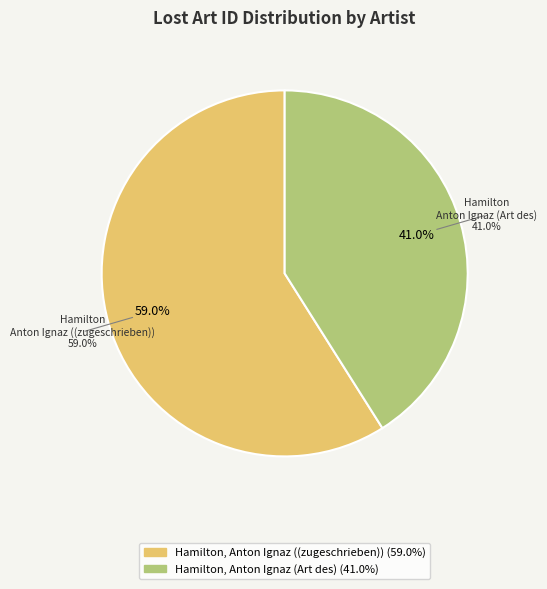

Approximately how many times larger is the value at Hamilton, Anton Ignaz (Art des) compared to Hamilton, Anton Ignaz ((zugeschrieben))?

0.7